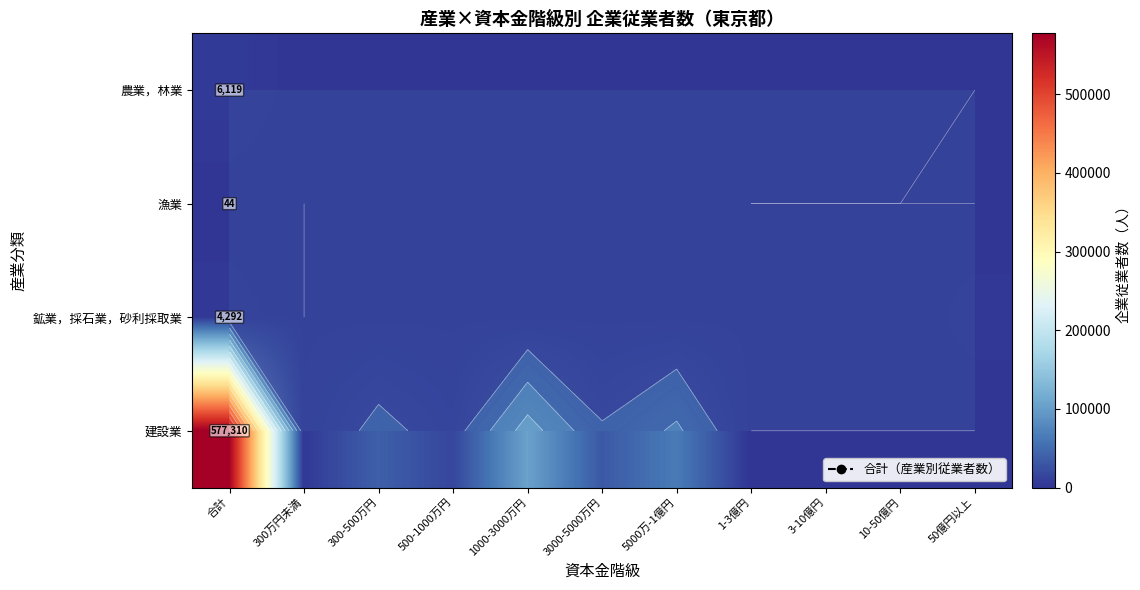

At which category is the sum across all series the highest?

合計